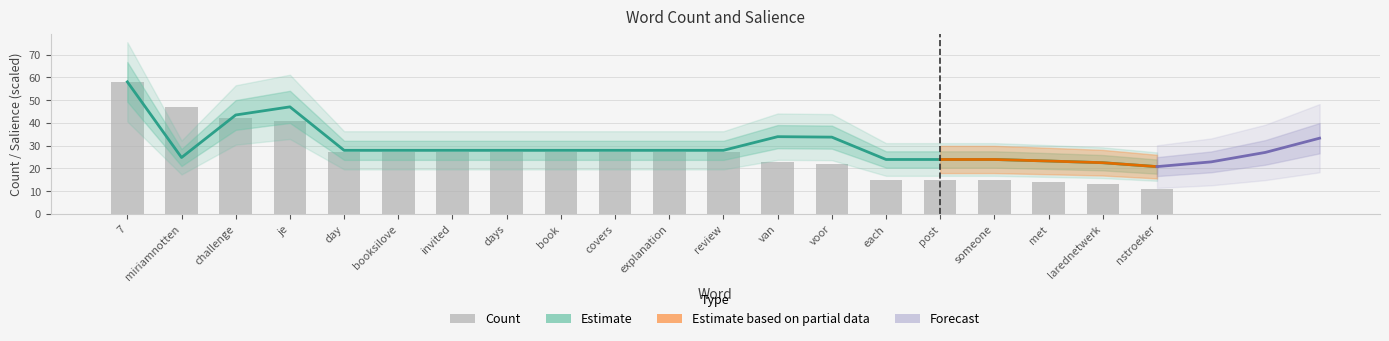

At day, list the series in order from smallest to largest.

Count, Salience